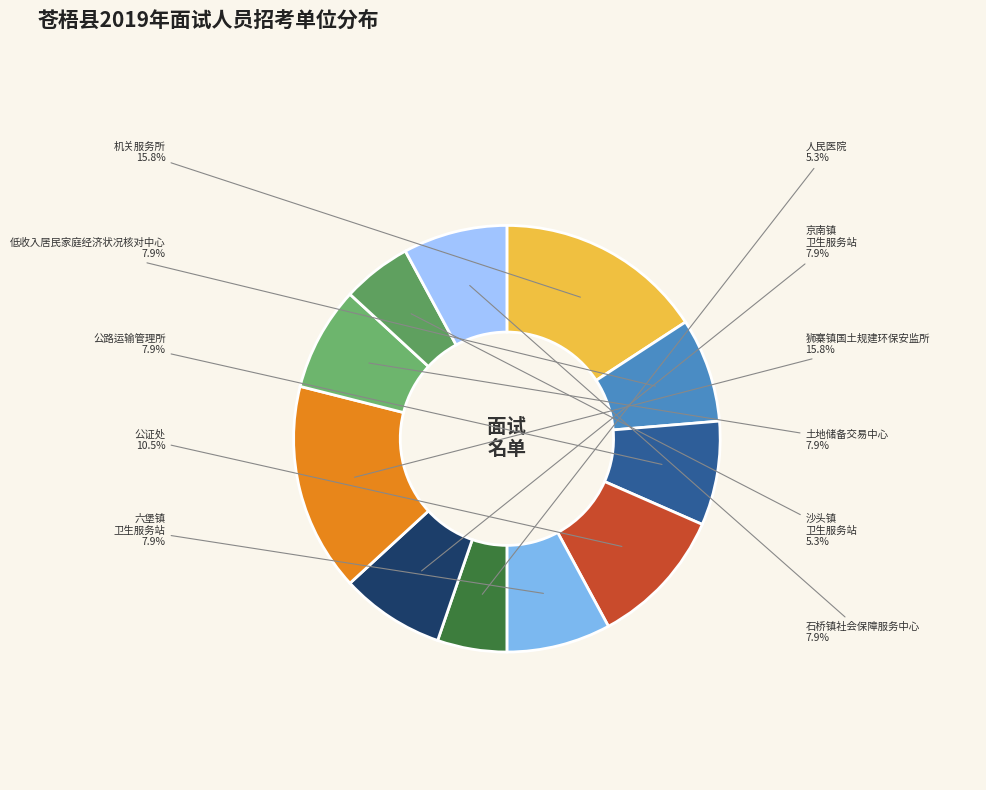

How many slices are in this pie chart?

11